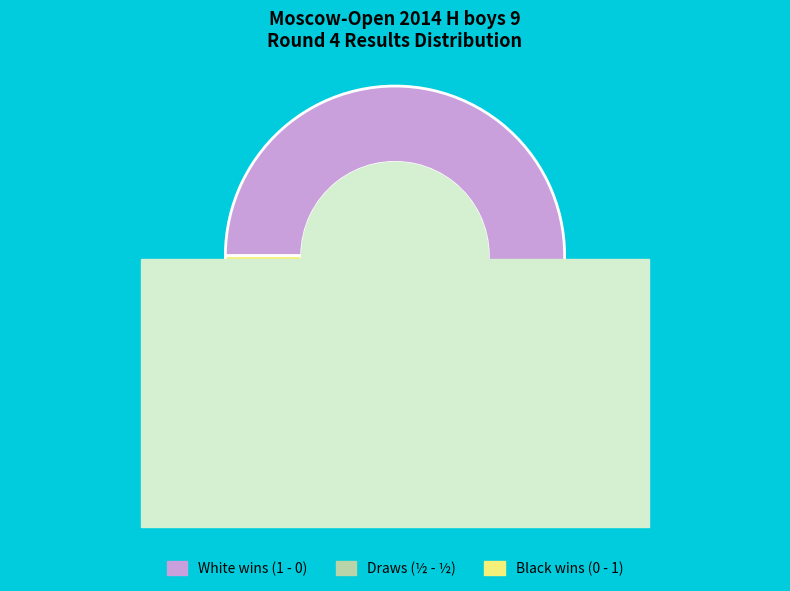

Rank the categories by value from lowest to highest.

½ - ½, 0 - 1, 1 - 0